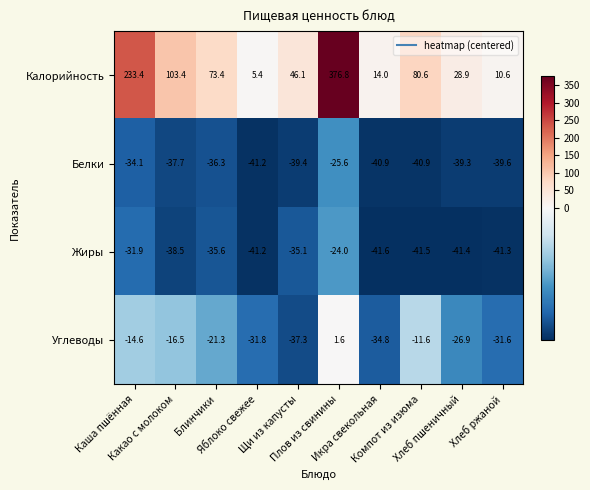

Which series has the largest total across all categories?

Калорийность